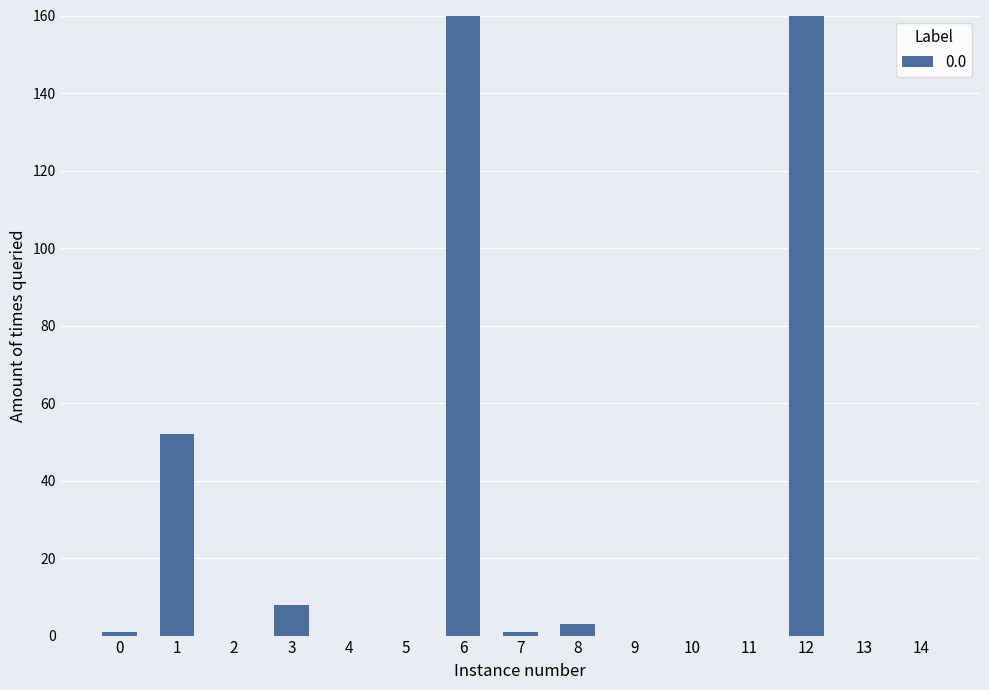

Count the number of categories in the chart.

15